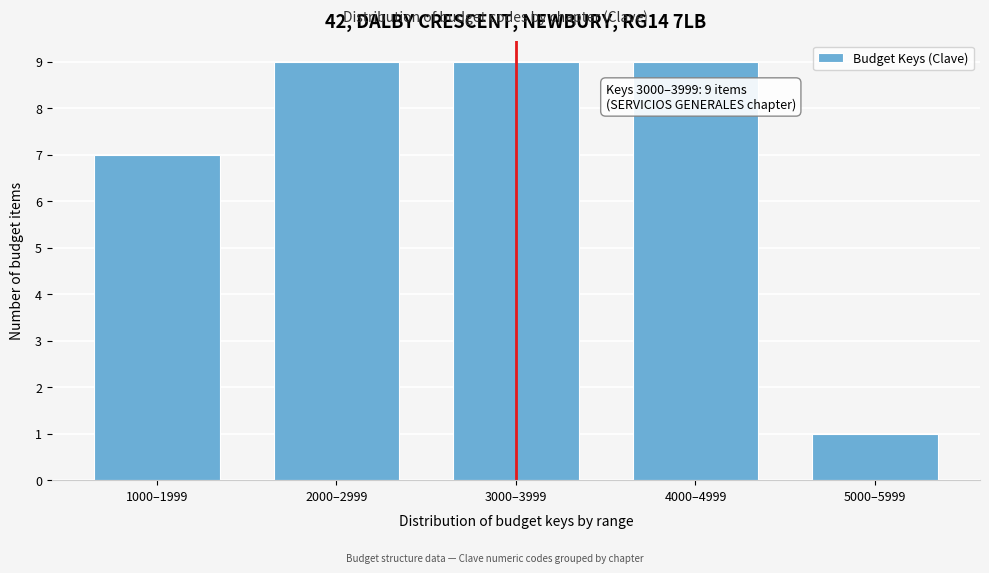

Reading left to right, list all the values displayed in this chart.

7	9	9	9	1